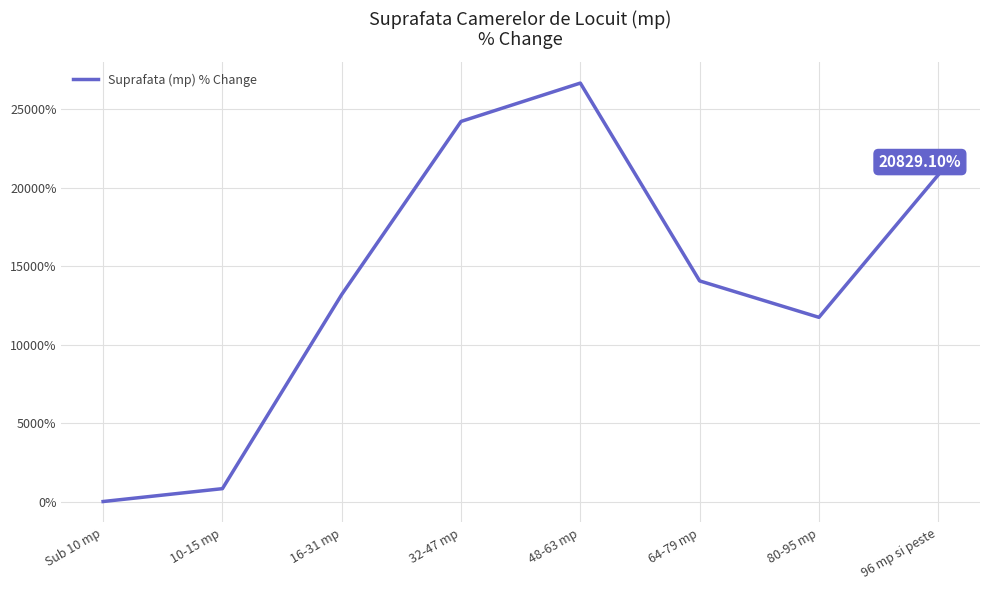

Is this an area chart (filled region under the line)?

No